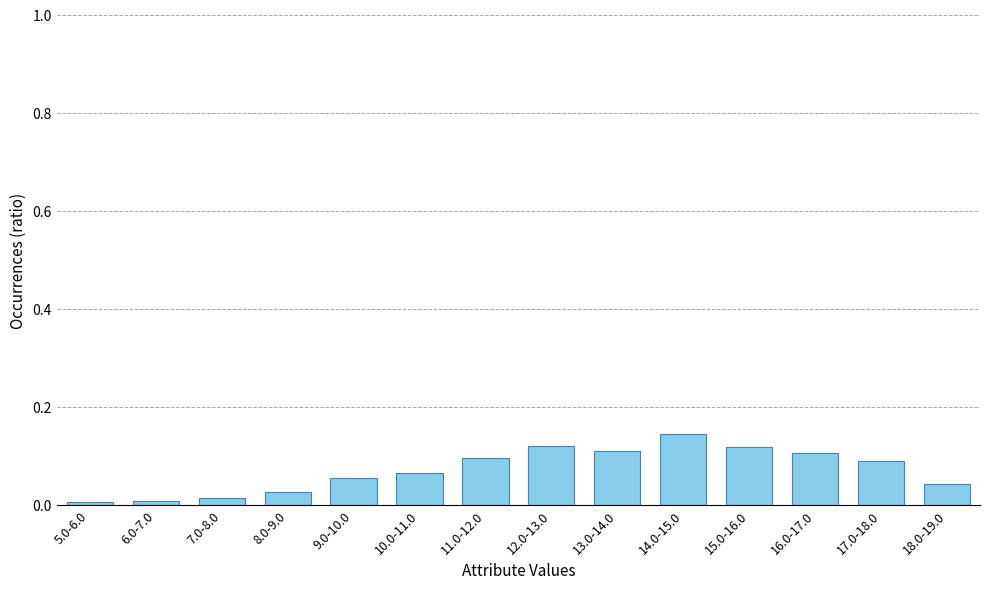

What is the sum of all values?

1.0